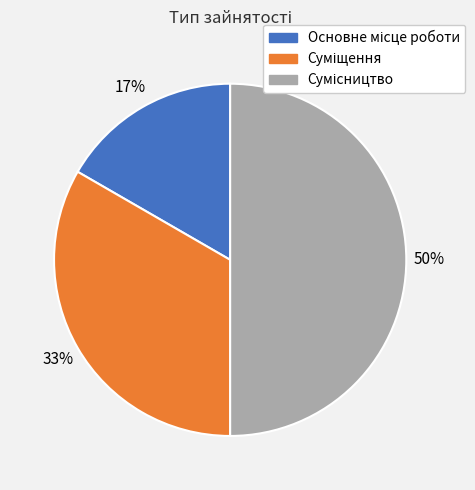

To the nearest percent, what is the average slice percentage?

33%